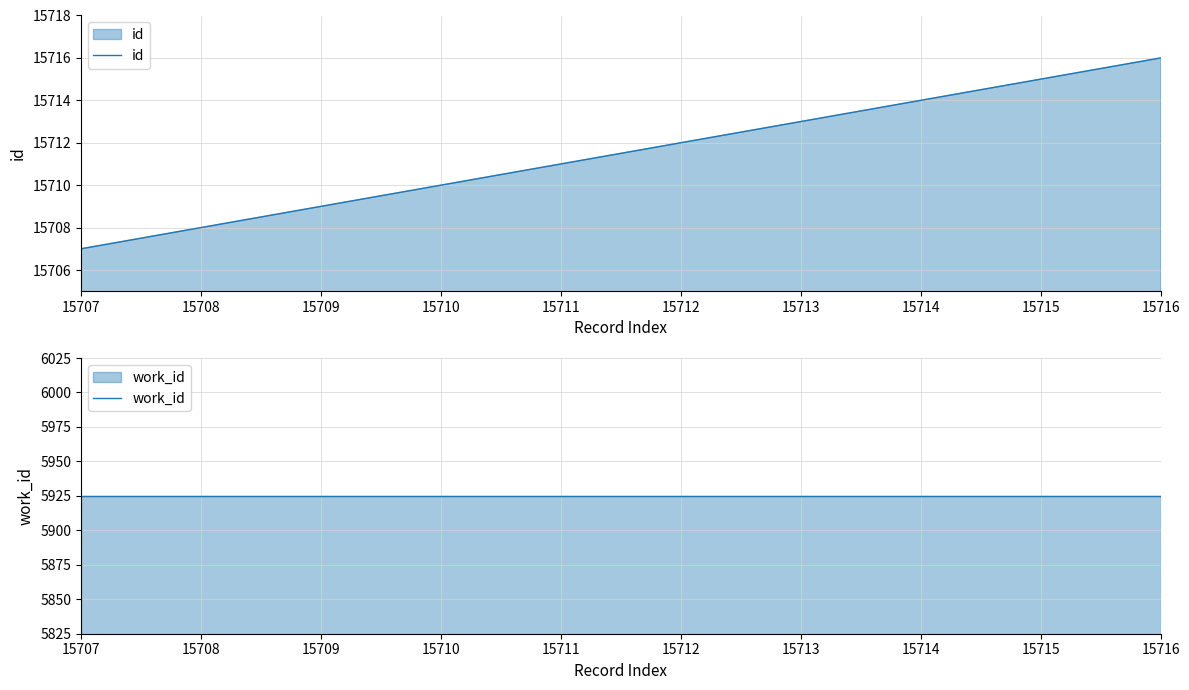

Rank the series by their average value, from highest to lowest.

id, work_id